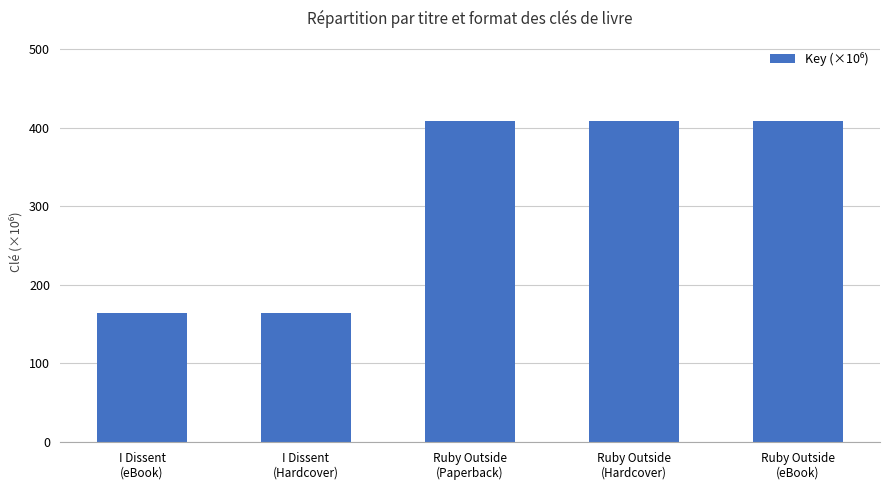

What is the average value?

310.8